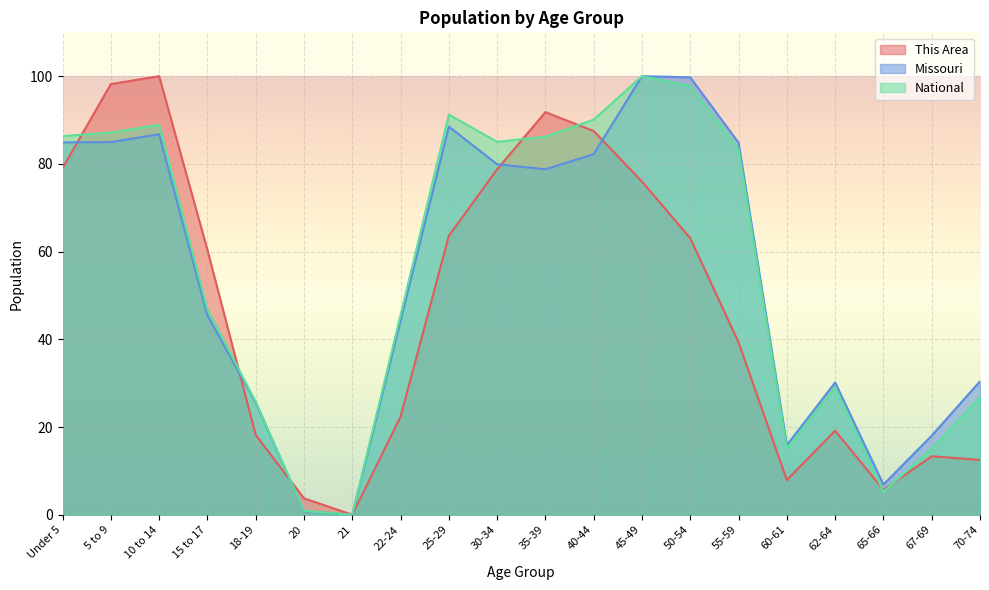

Between which two adjacent categories do This Area and Missouri first intersect?

Under 5 and 5 to 9